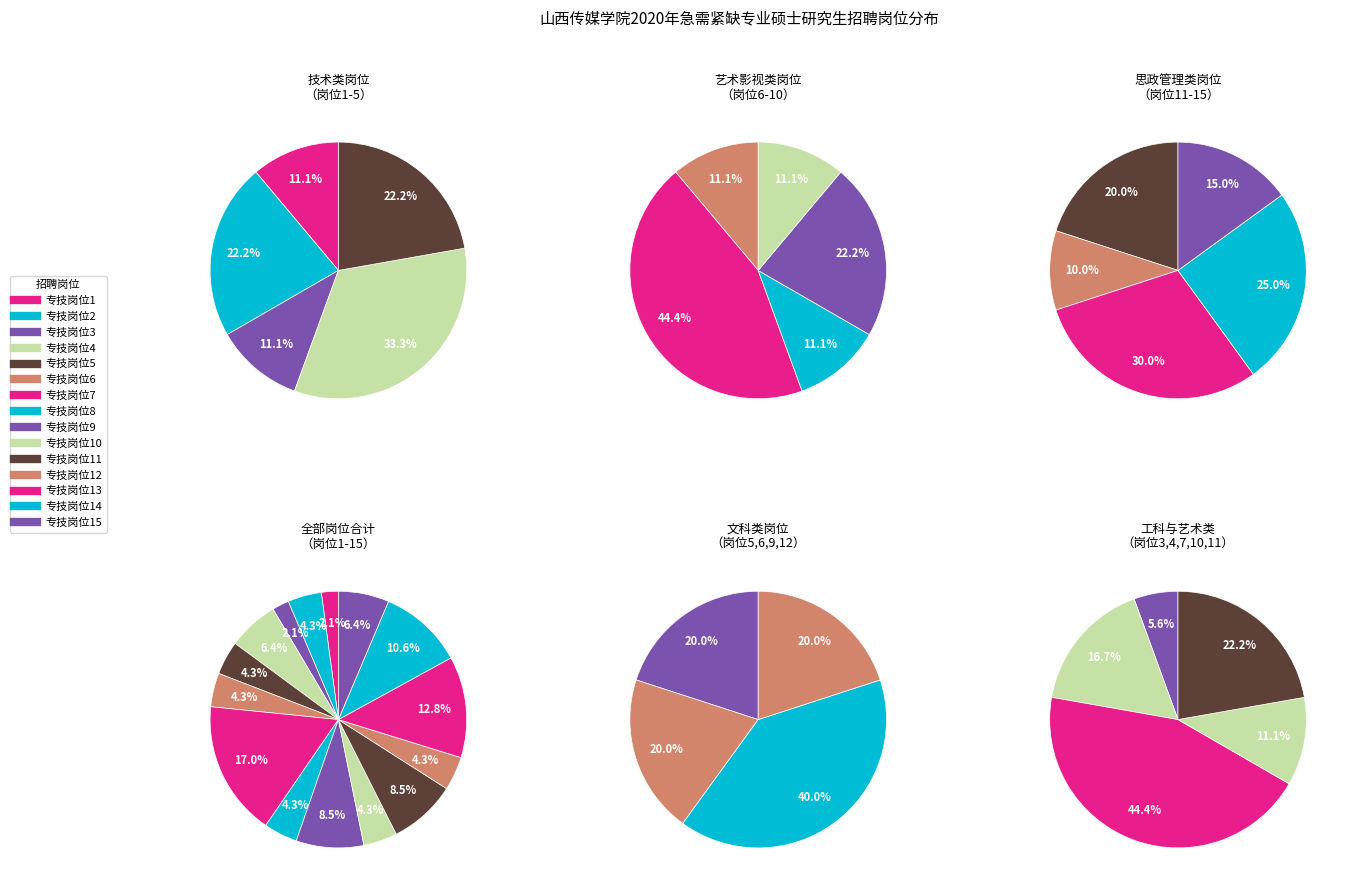

Is 专技岗位5 the majority of the pie?

No